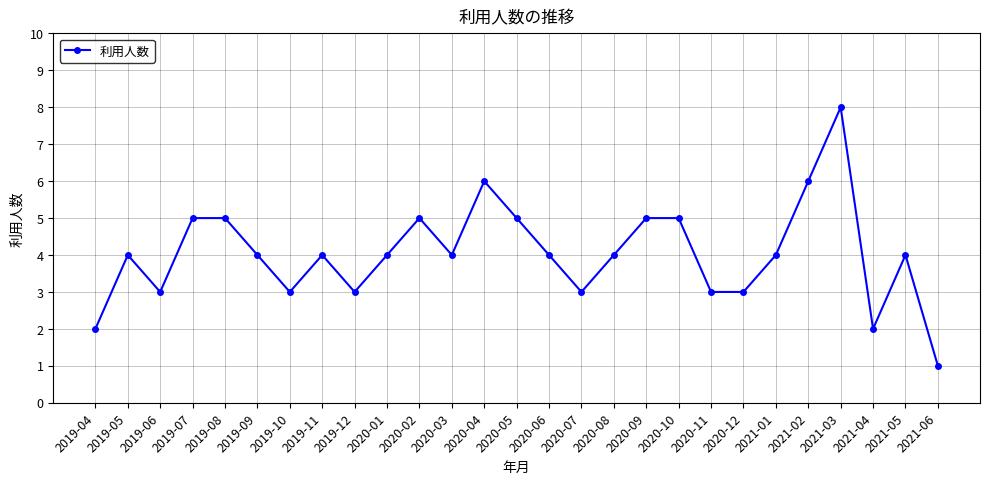

What is the value of the 24th point from the left?

8